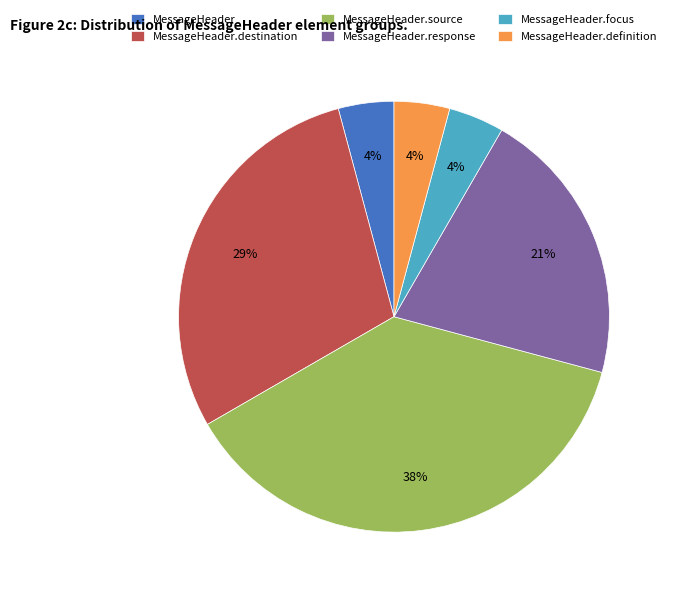

How many slices are in this pie chart?

6